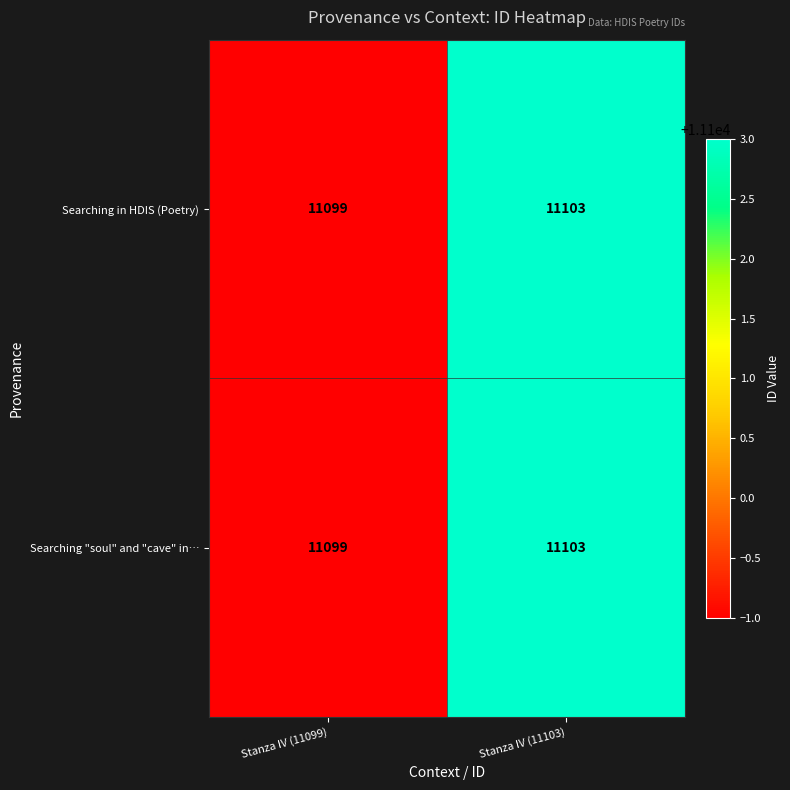

What is the difference between the maximum and minimum values in the Searching "soul" and "cave" in… series?

4